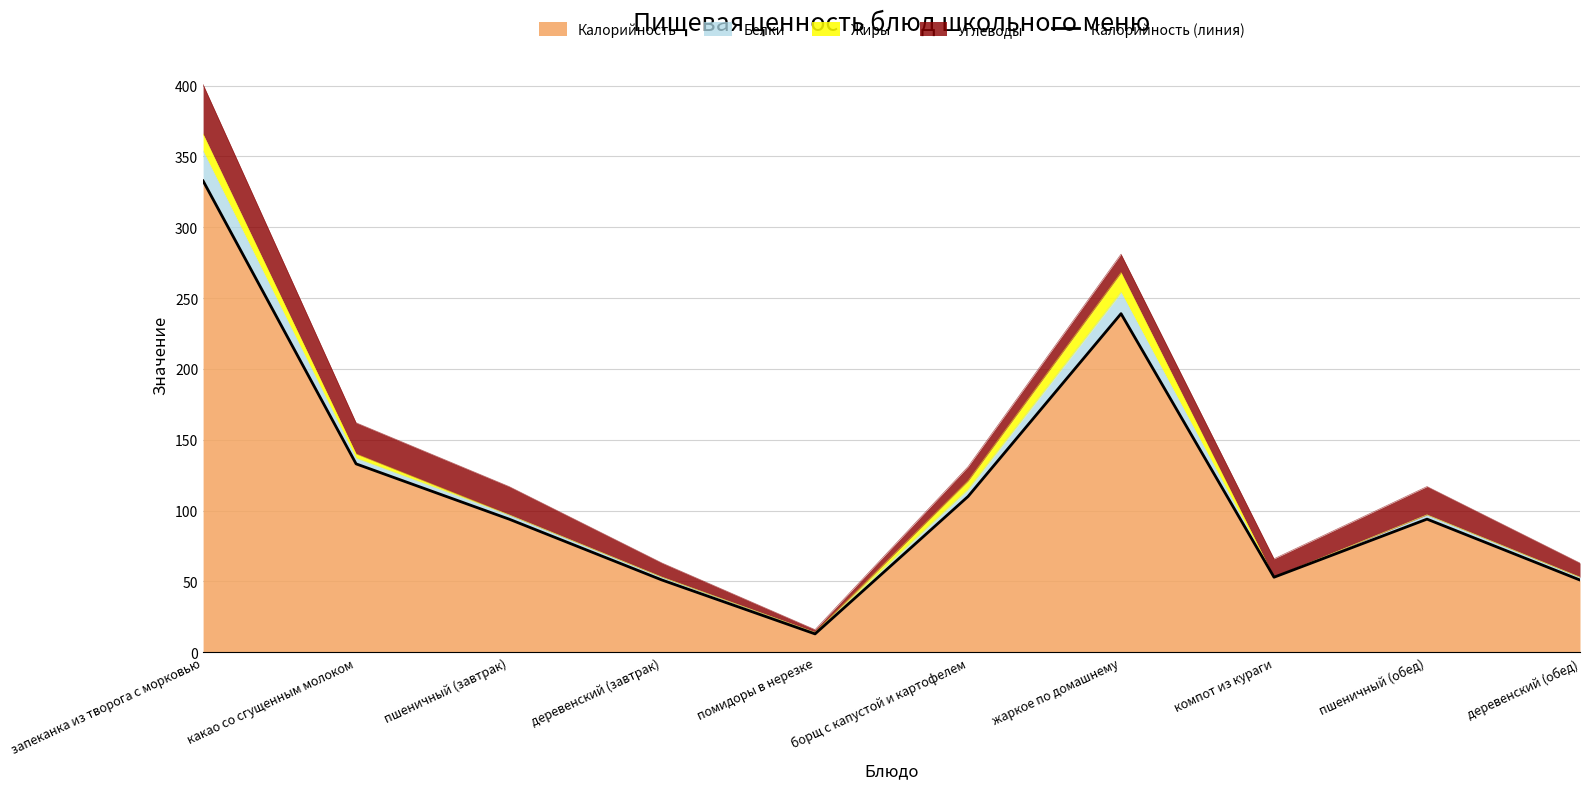

What is the label of the 6th point from the left?

борщ с капустой и картофелем